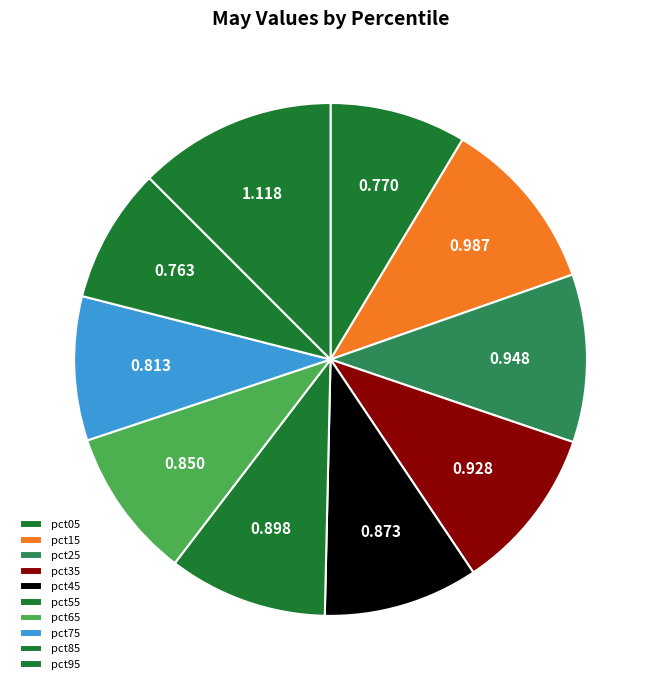

True or false: pct75 accounts for 9% of the total.

True